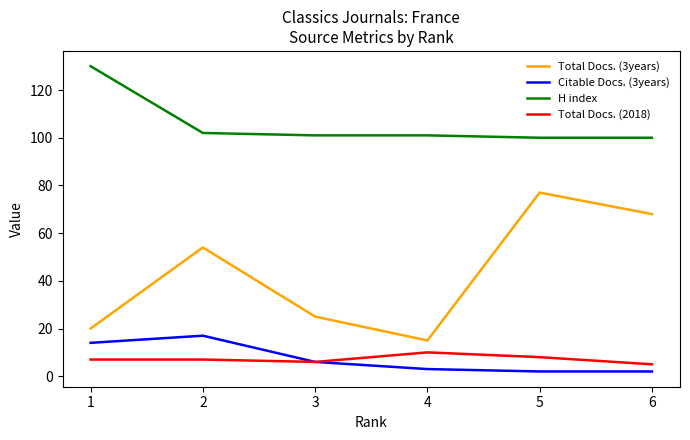

What is the lowest value of the H index series?

100